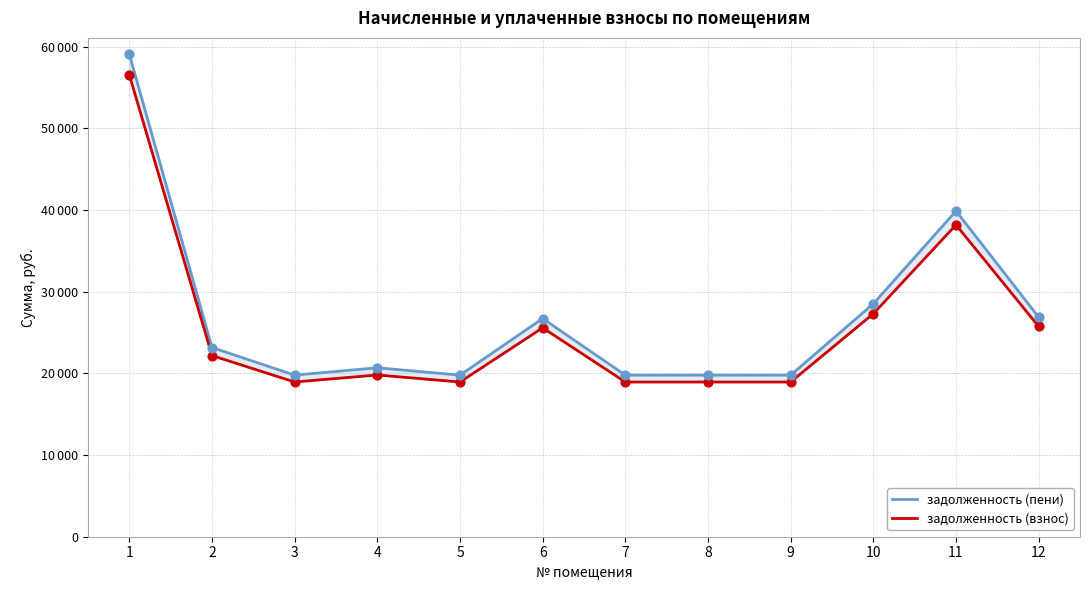

Which series contains the lowest Y value?

задолженность (взнос)